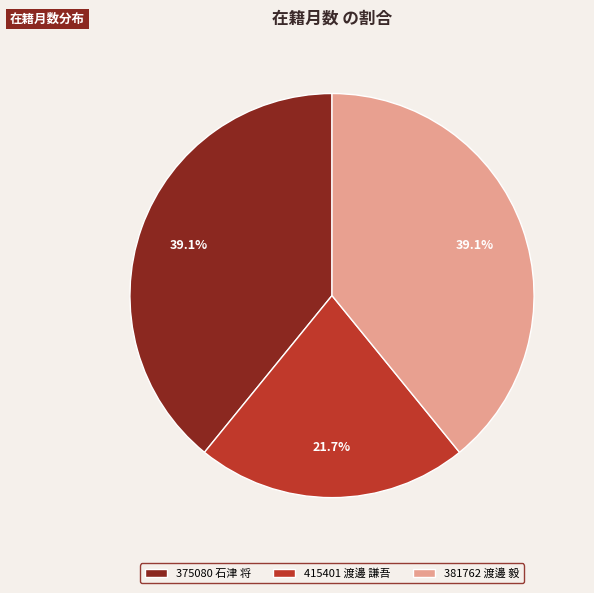

To the nearest percent, what portion does 381762 渡邊 毅 represent?

39%